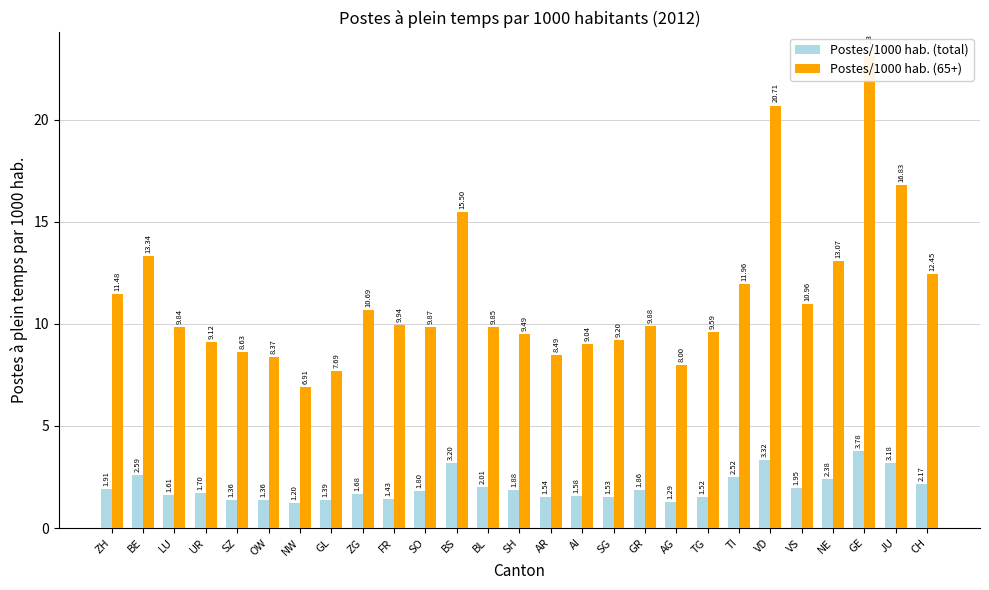

What is the maximum value for Postes/1000 hab. (65+)?

23.1